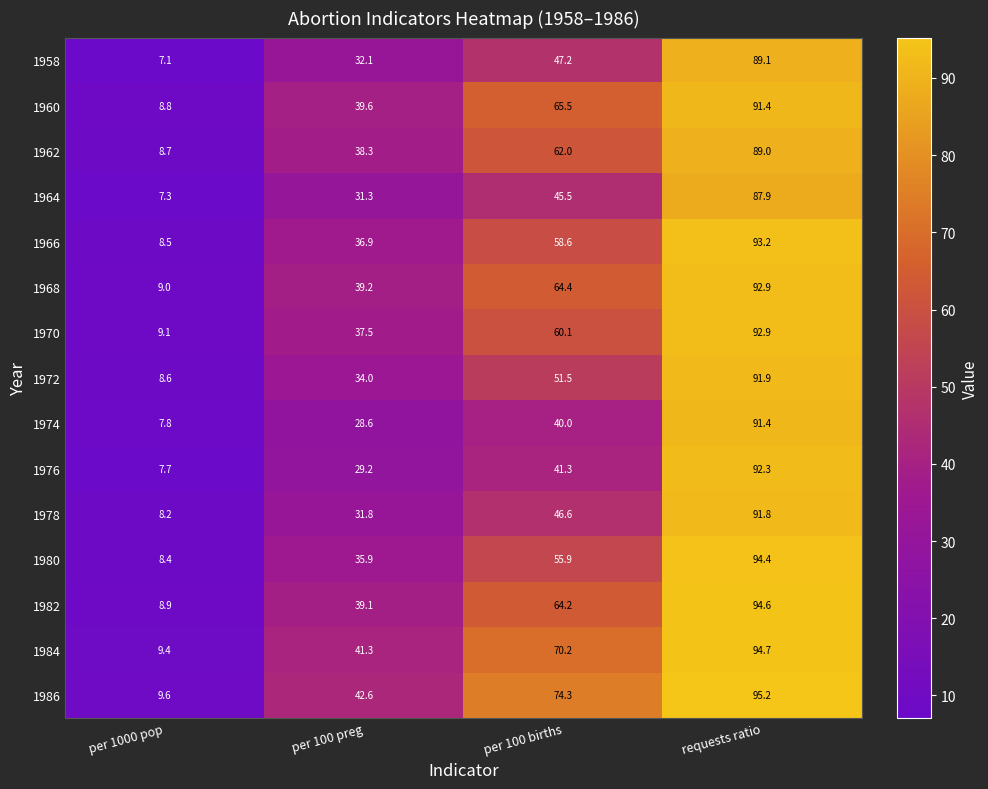

What is the difference between the maximum and minimum values in the 1960 series?

82.6